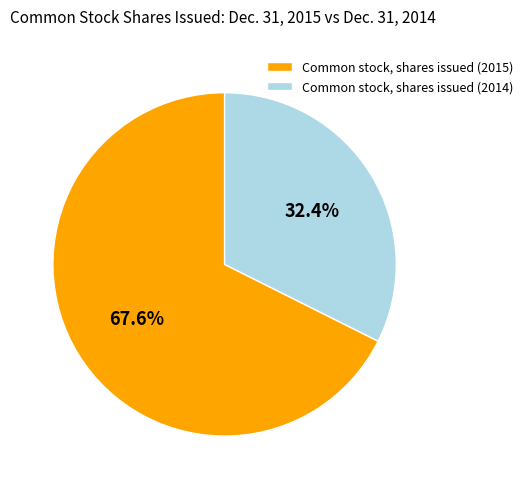

Which slice is the largest?

Common stock, shares issued (2015)